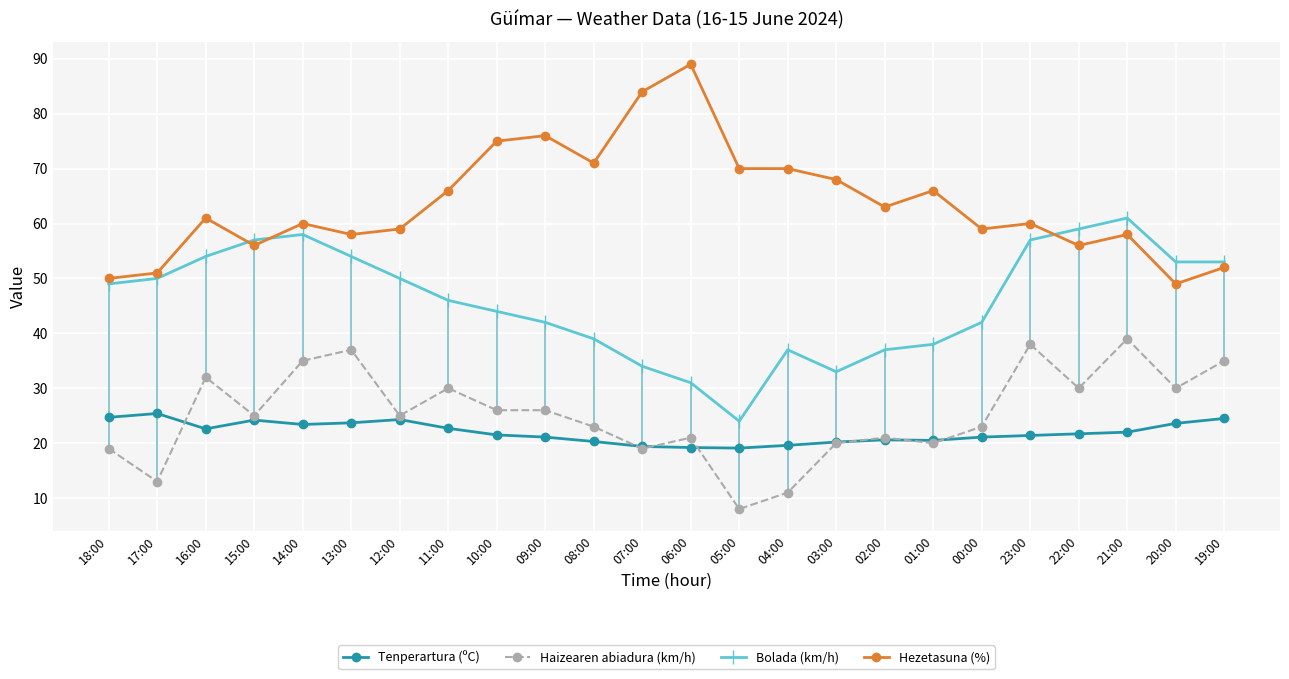

Where does the Haizearen abiadura (km/h) series first go above 25?

16:00